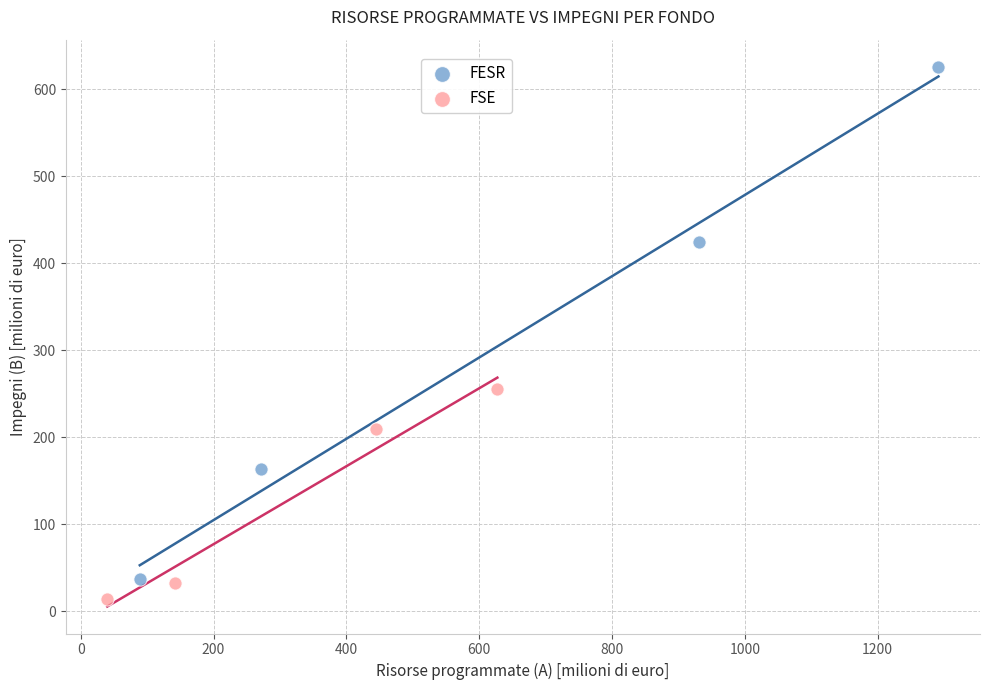

Which series contains the lowest Y value?

FSE